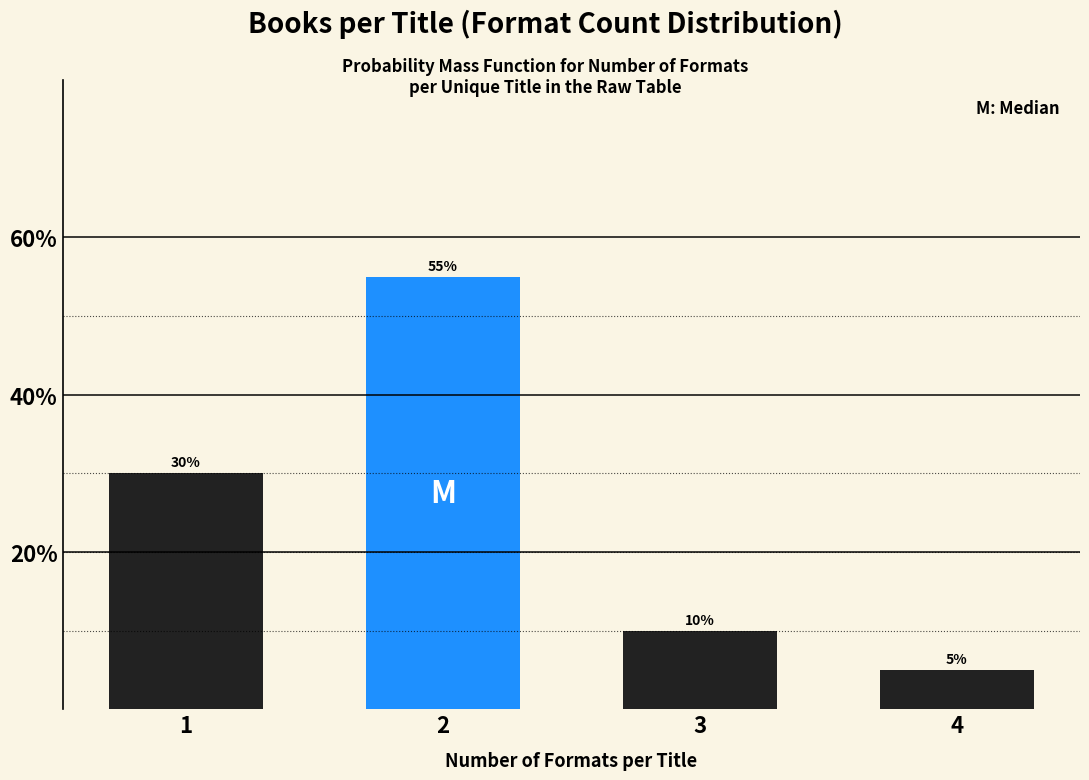

Reading left to right, what are all the values shown in this chart?

30.0	55.0	10.0	5.0